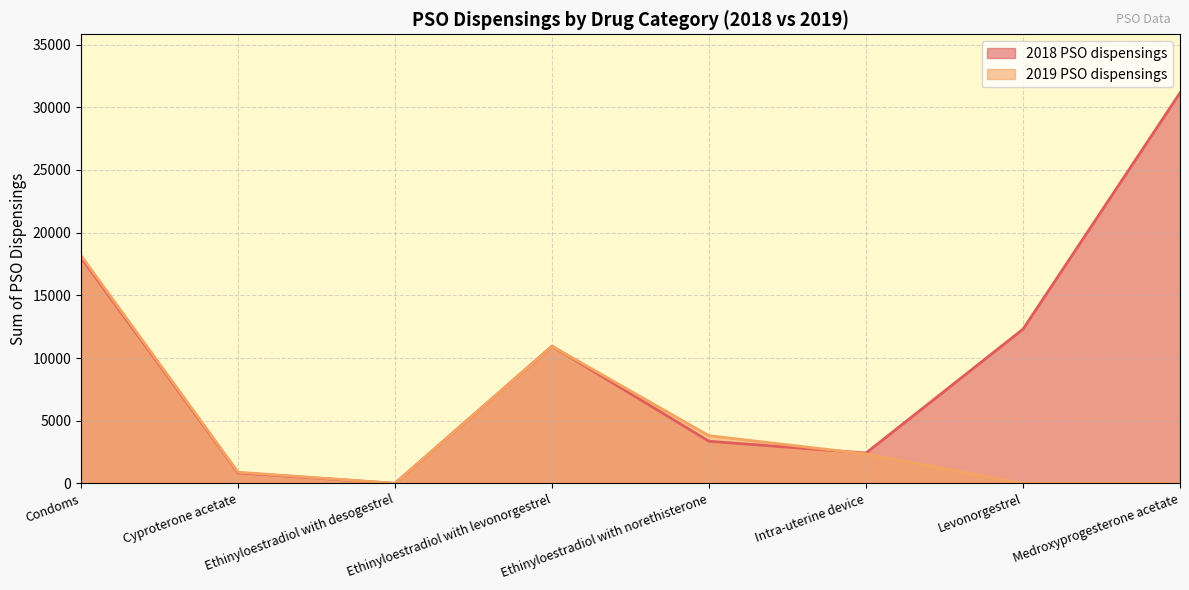

How many interior local peaks does the 2018 PSO dispensings series have?

1